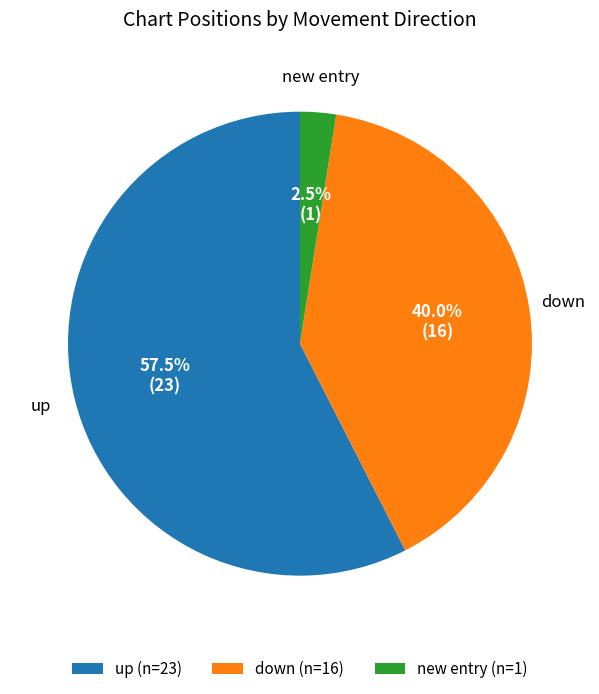

Rank the categories by value from highest to lowest.

up, down, new